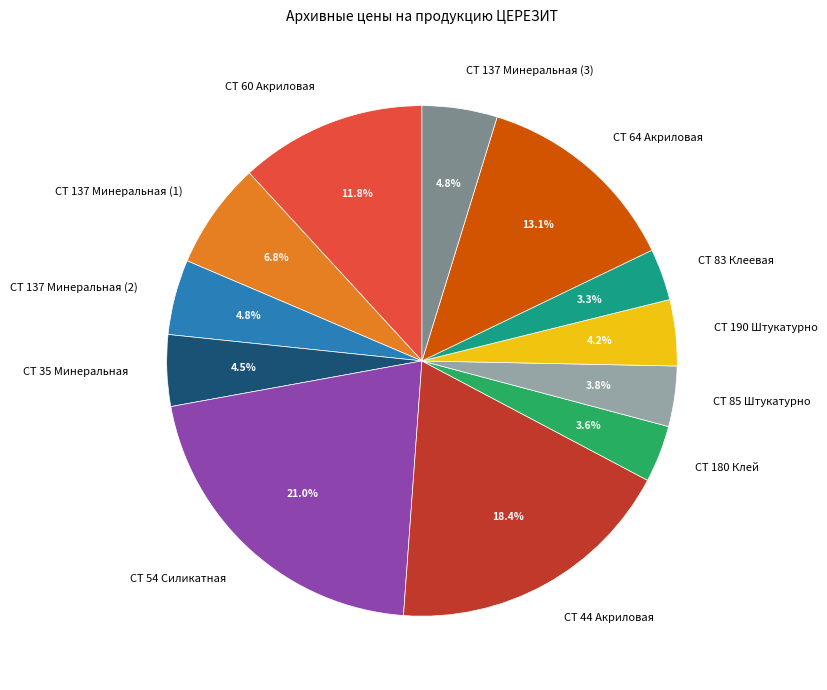

Is it true that CT 54 Силикатная is 11% of the pie?

False